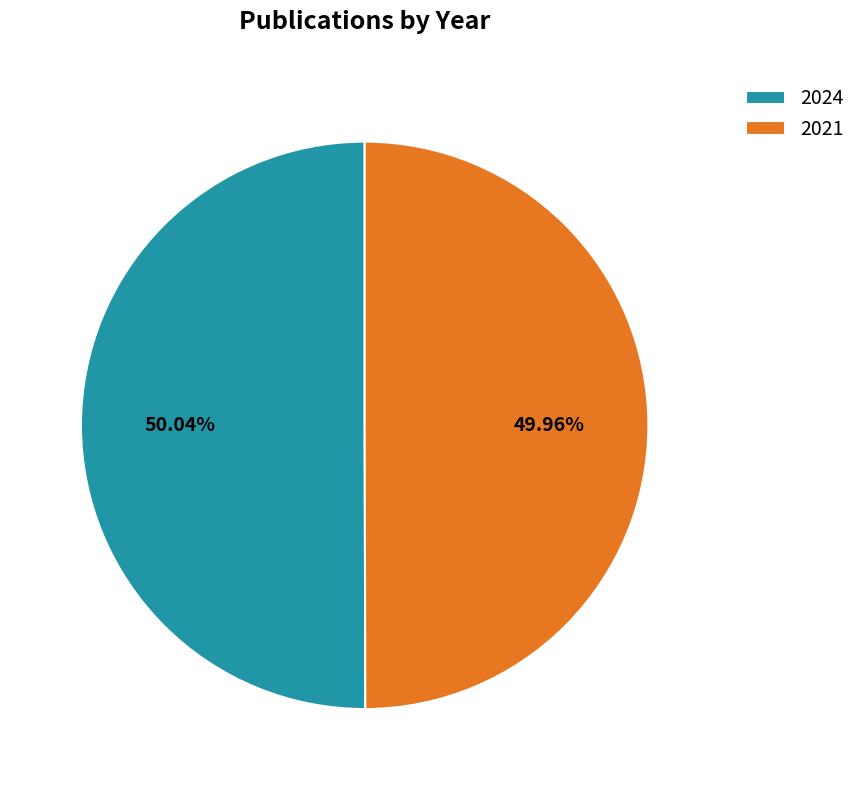

Is there a majority slice in this chart?

Yes